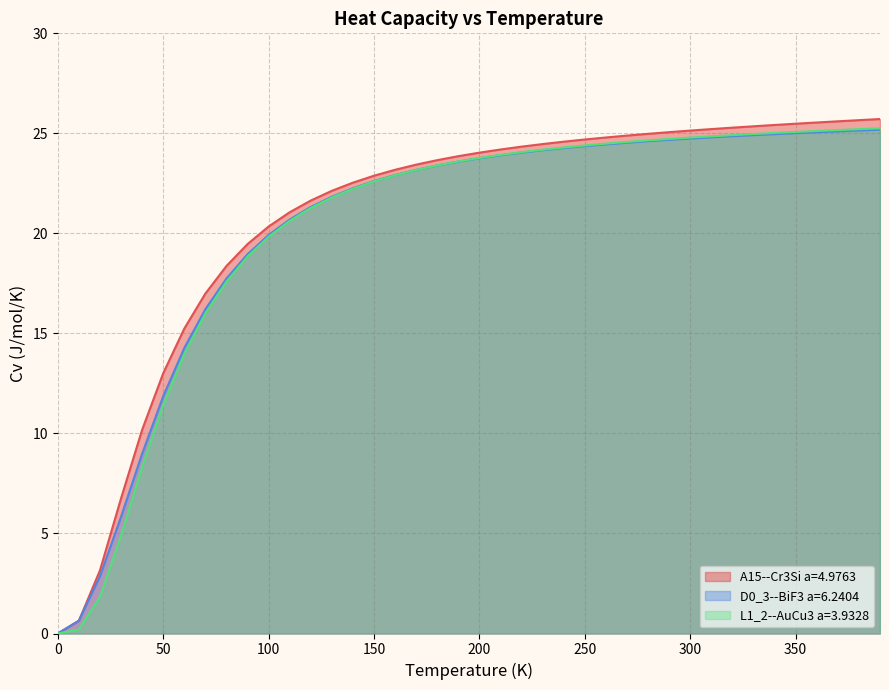

What is the difference between the highest and lowest values at 270.0?

0.4